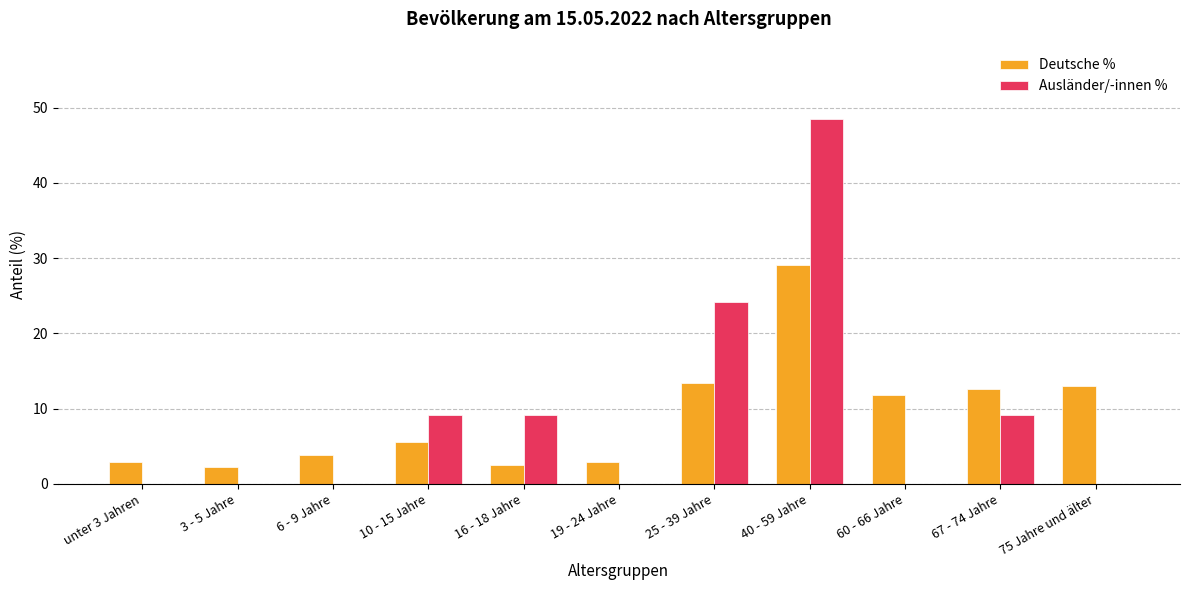

What are all the series names shown in the legend?

Deutsche %, Ausländer/-innen %